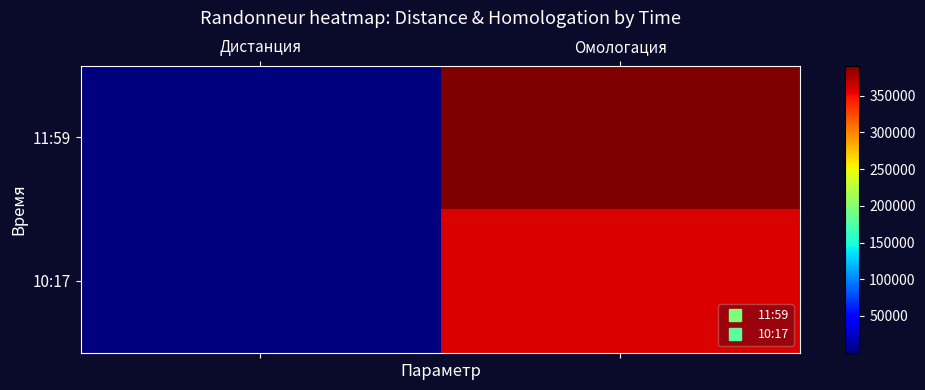

What is the minimum value shown in the chart?

200